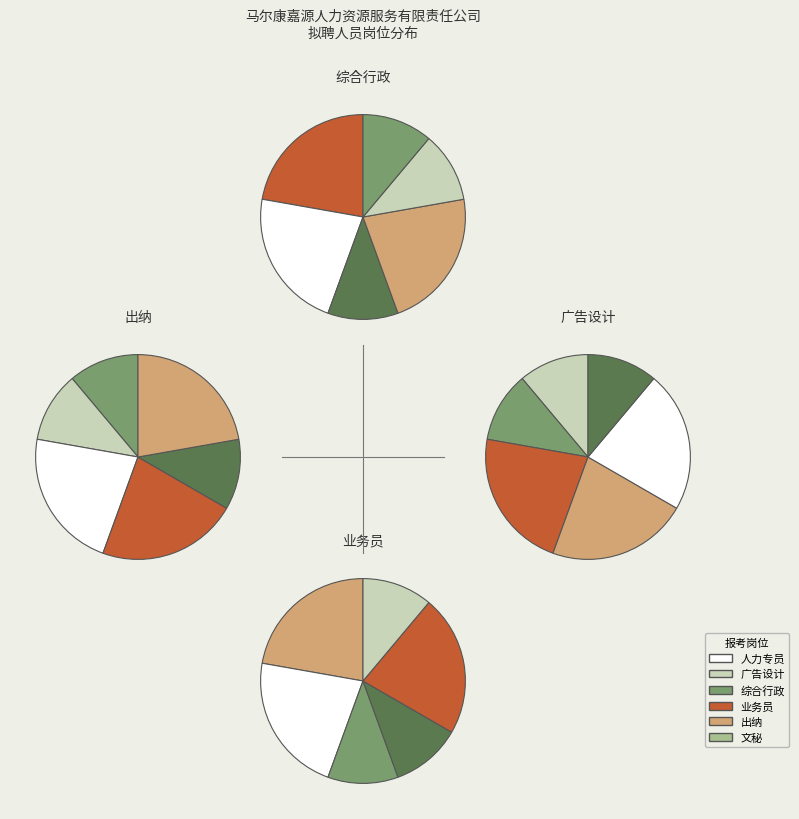

Approximately how many times larger is the value at 文秘 compared to 广告设计?

1.0